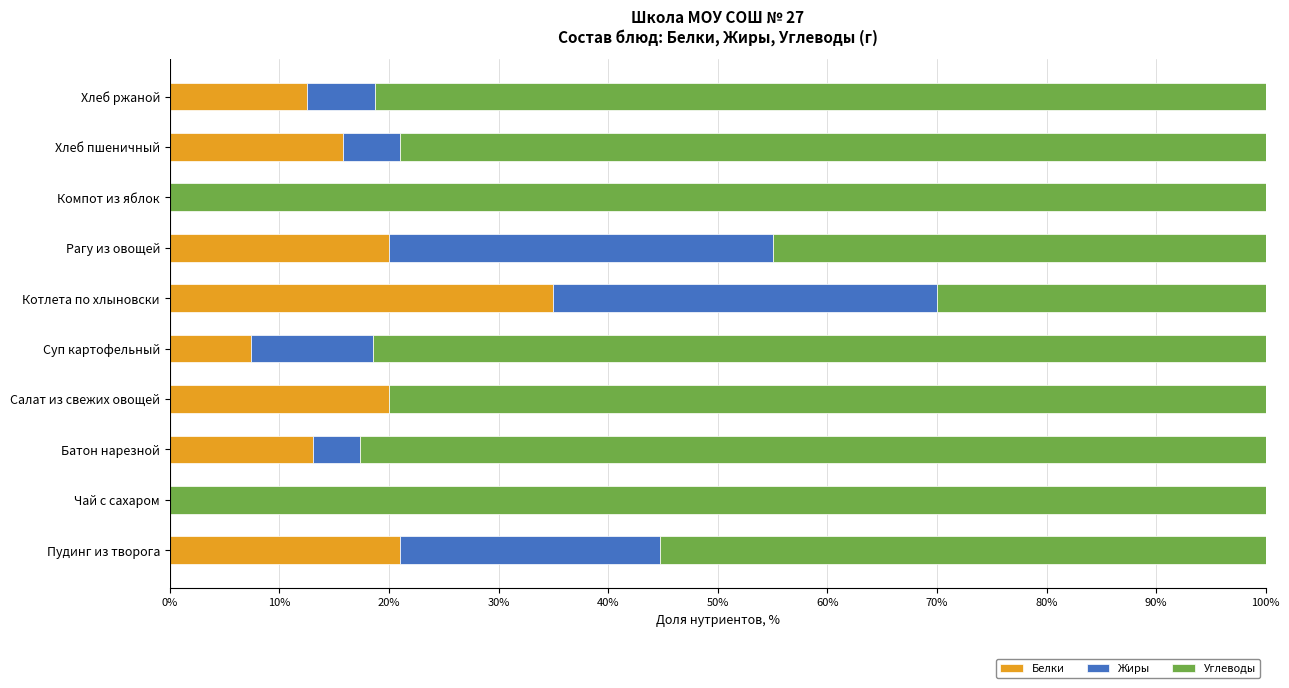

What is the sum of all Белки values?

144.8